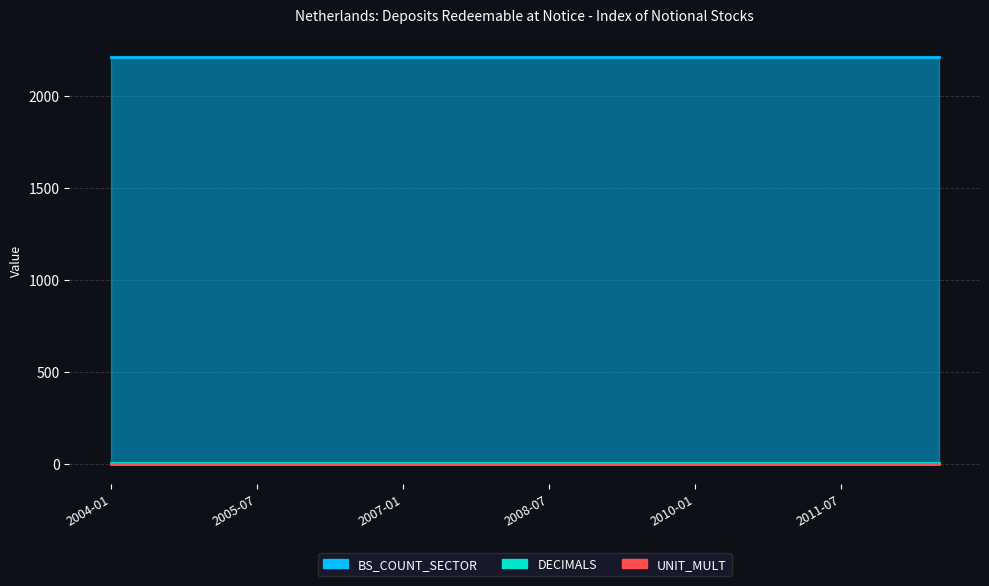

True or false: BS_COUNT_SECTOR and DECIMALS cross at least once.

False